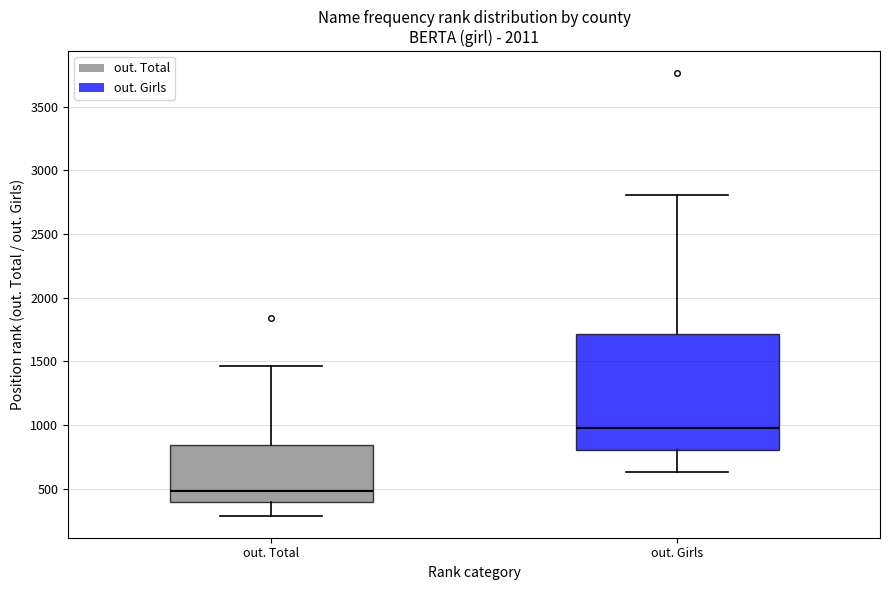

Reading left to right, transcribe this box plot: for each box, give where its median line is, the range the box spans, and where its two whiskers end, as read against the y-axis. The values are not printed on the chart, so give them approximately, as read against the axis.

out. Total: median 500, box 400 to 850, whiskers 300 to 1450
out. Girls: median 1000, box 800 to 1700, whiskers 650 to 2800